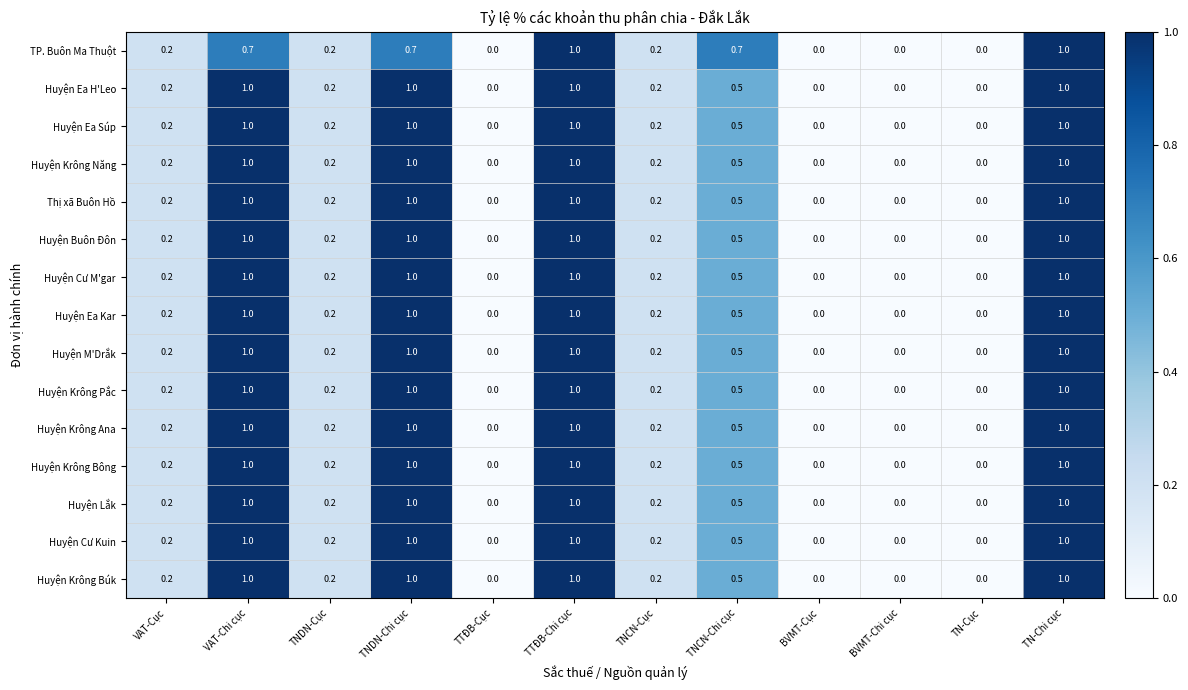

Is the value of Huyện Krông Ana at VAT-Chi cục greater than the value of Huyện Buôn Đôn at TNCN-Chi cục?

Yes